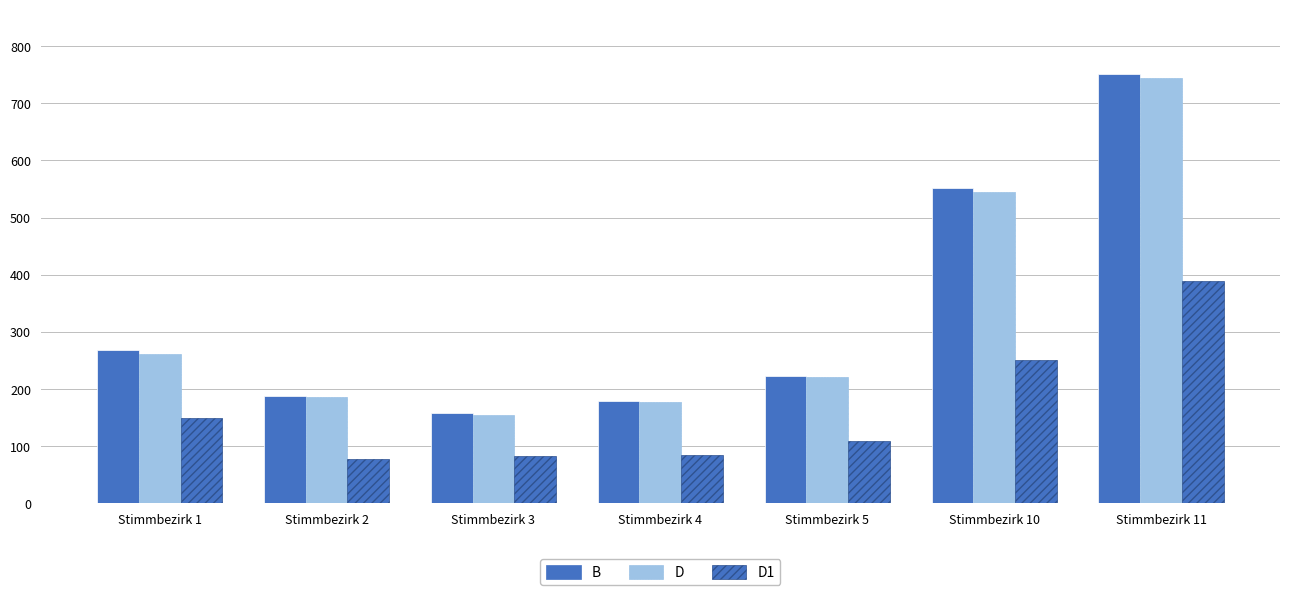

Does the chart contain any negative values?

No